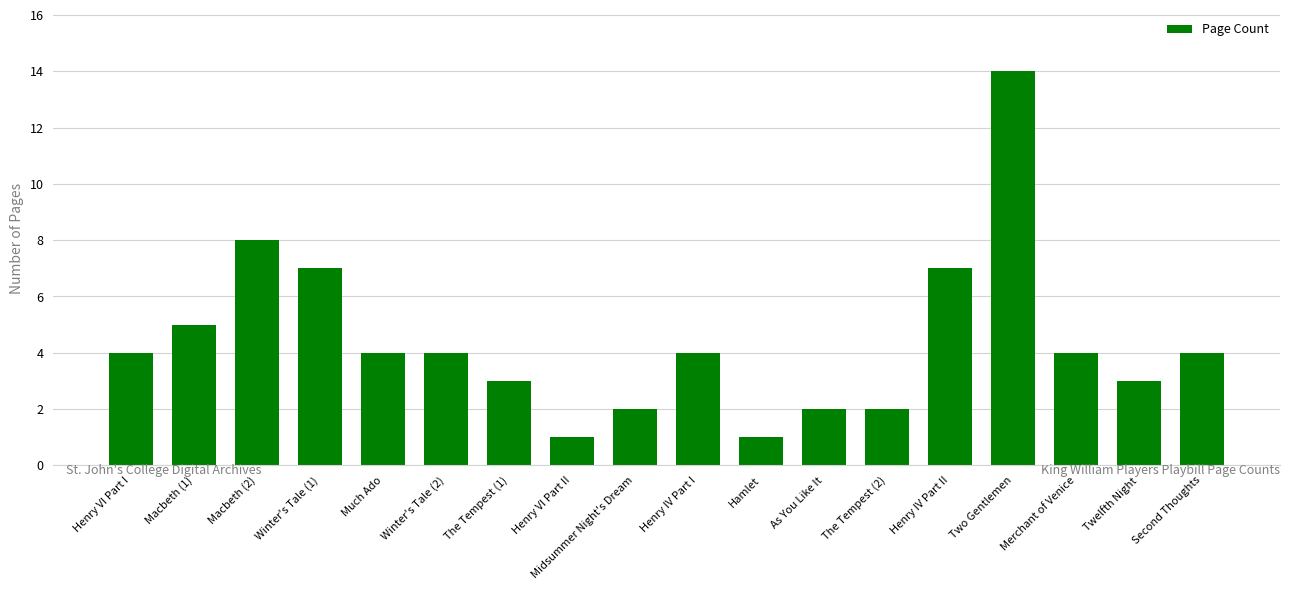

What is the average value?

4